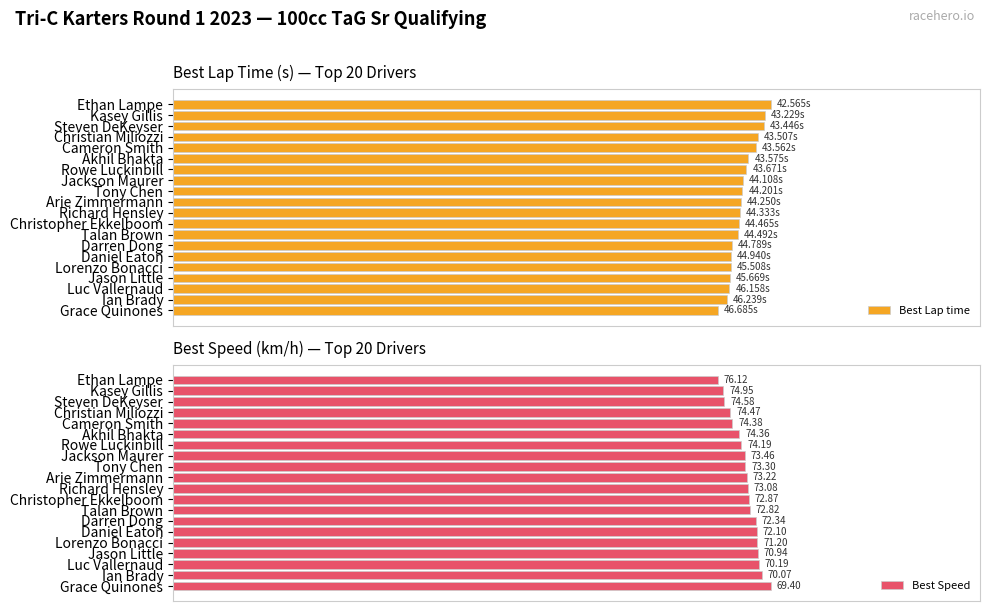

Are the bars grouped side by side (vs. stacked)?

Yes